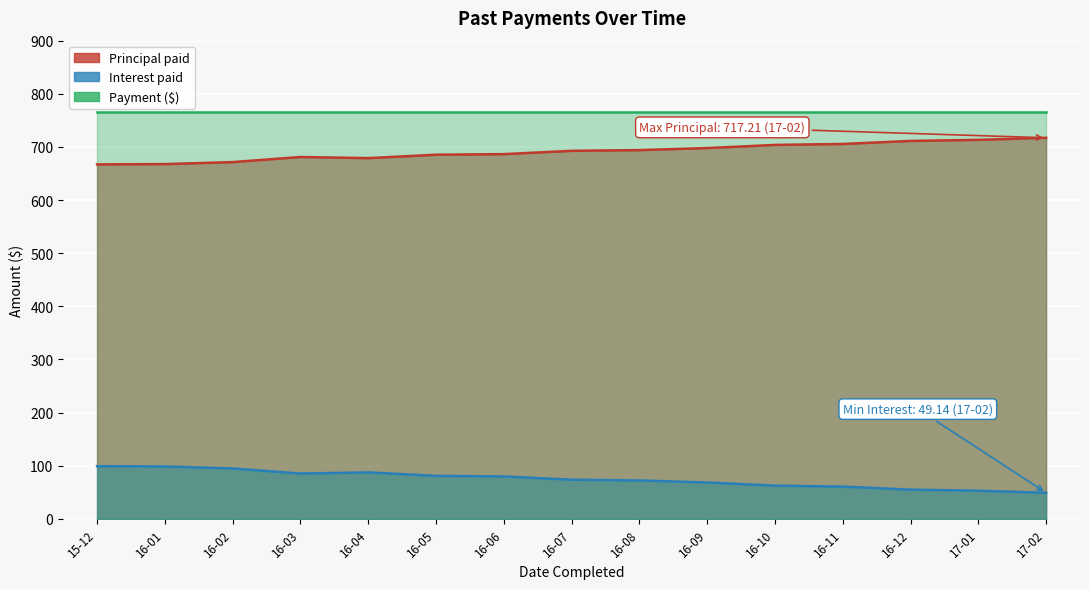

In Interest paid, how many points are higher than both neighbors (excluding endpoints)?

1